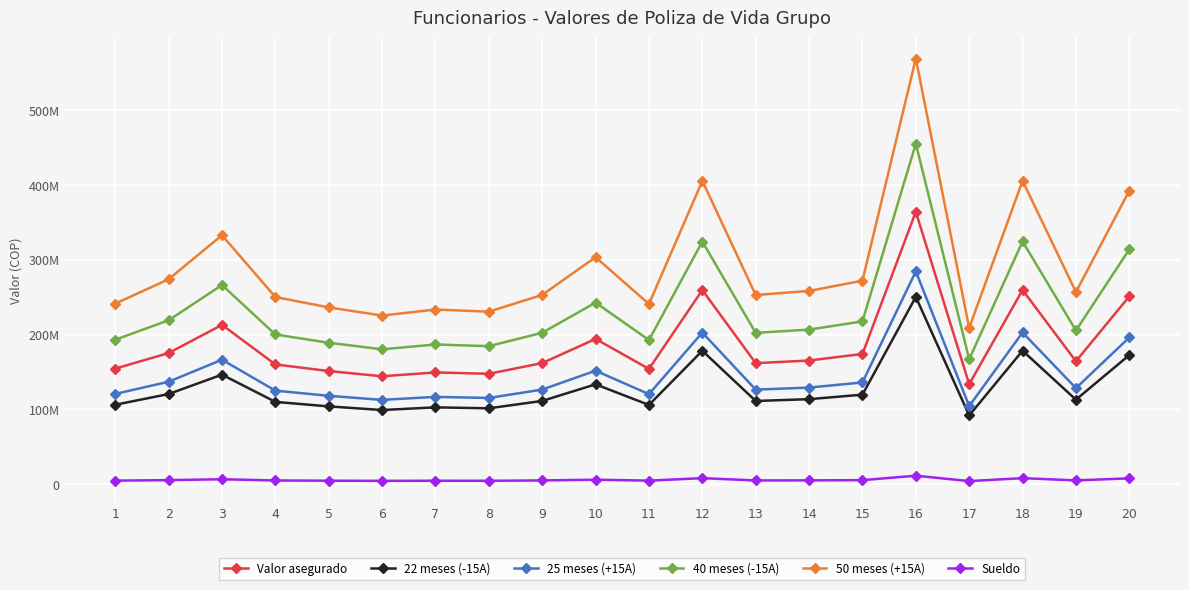

What are all the series names shown in the legend?

Valor asegurado, 22 meses (-15A), 25 meses (+15A), 40 meses (-15A), 50 meses (+15A), Sueldo